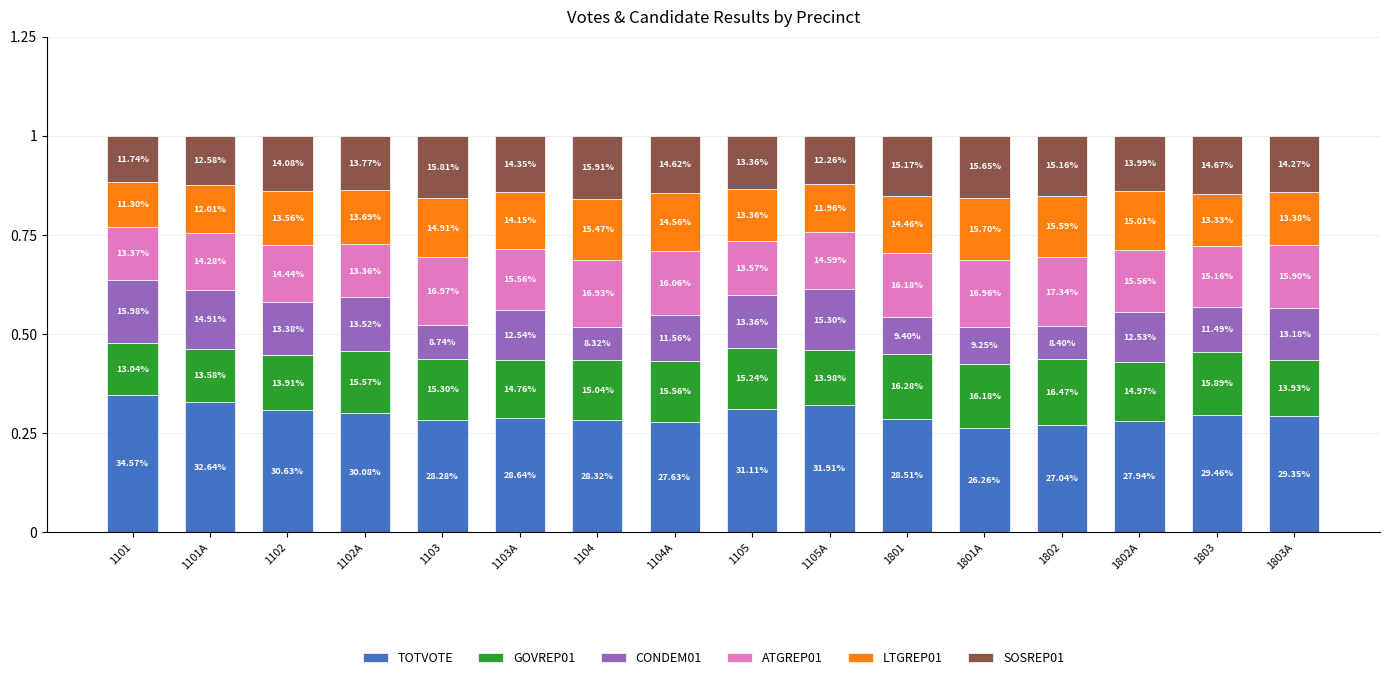

What are all the series names shown in the legend?

TOTVOTE, GOVREP01, CONDEM01, ATGREP01, LTGREP01, SOSREP01